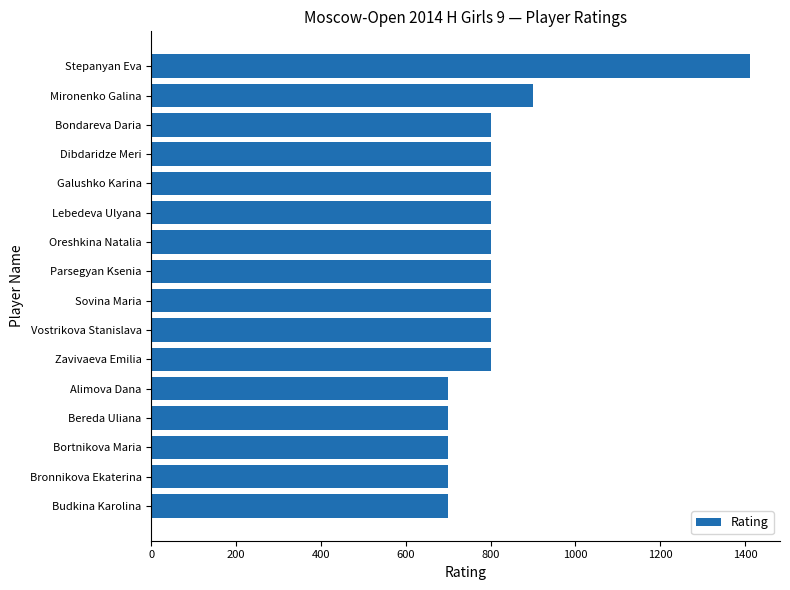

What is the change in value from Galushko Karina to Alimova Dana?

-100